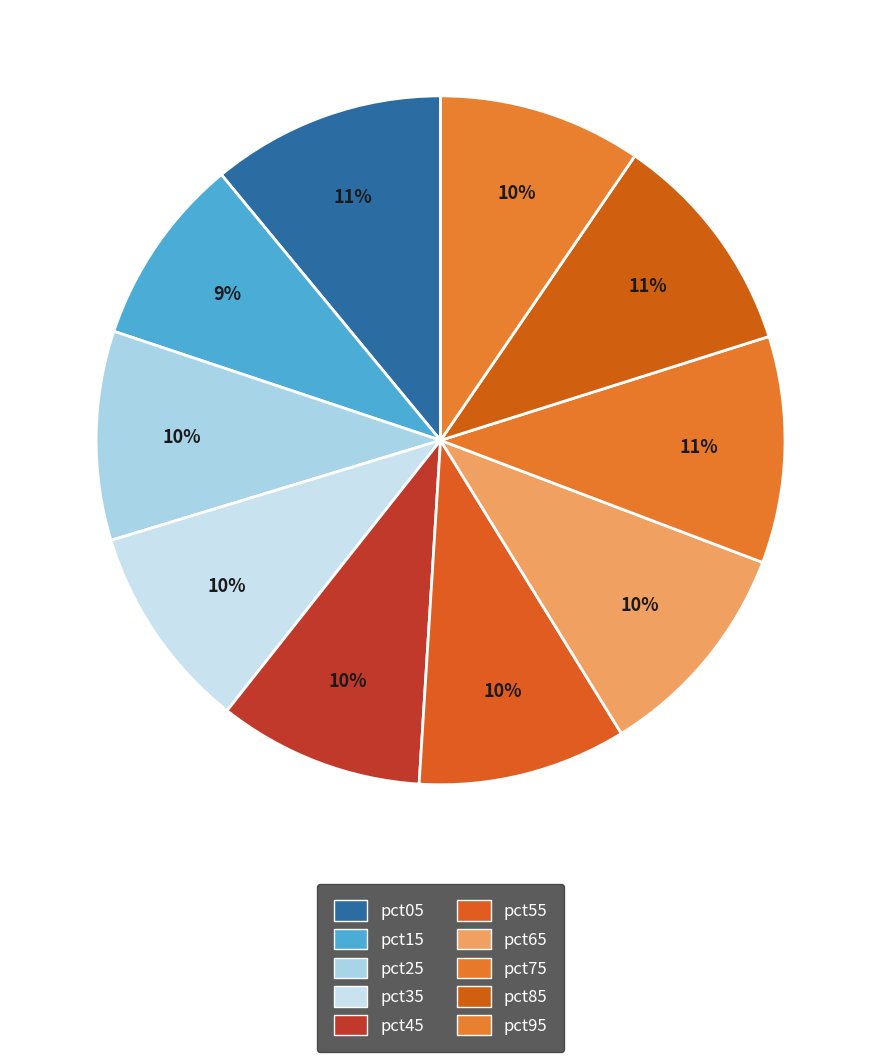

How many segments does this pie chart have?

10